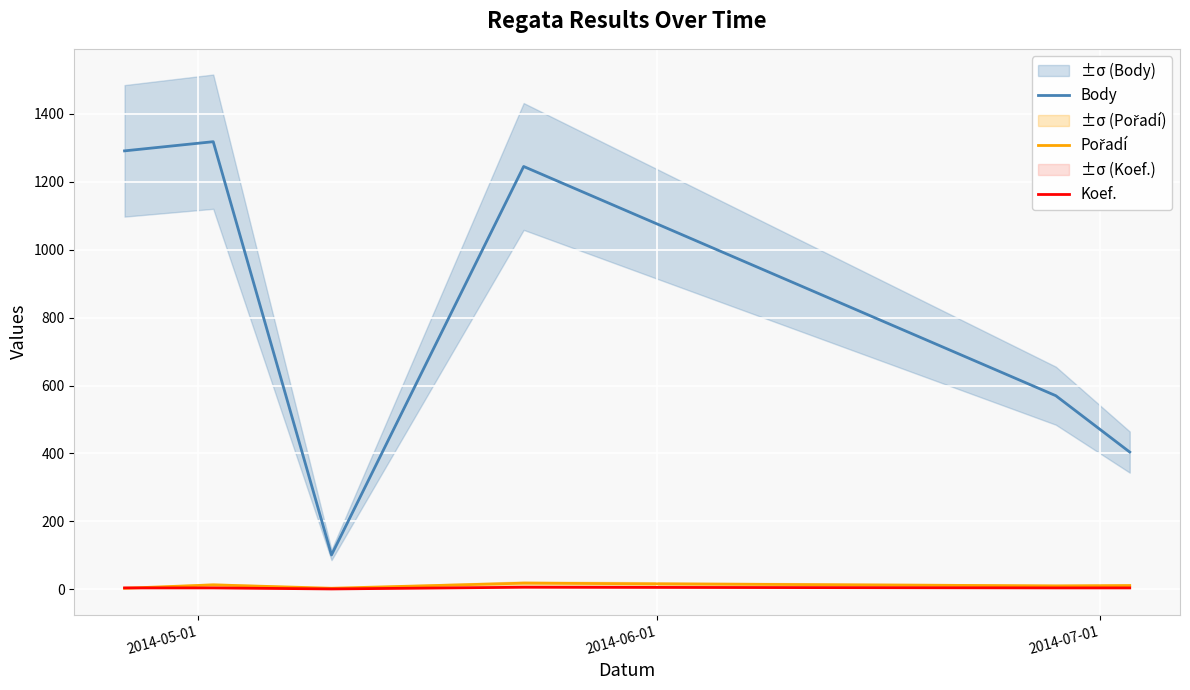

True or false: Koef. and Body cross at least once.

False